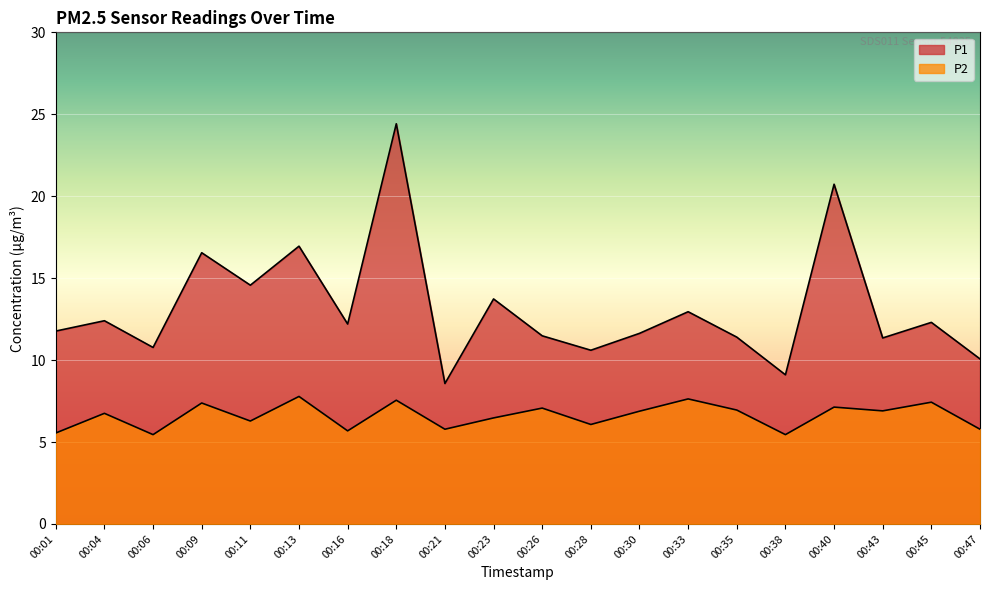

Reading right to left, what are all the values shown in this chart?

P1: 10.1	12.3	11.3	20.7	9.1	11.4	12.9	11.6	10.6	11.5	13.7	8.6	24.4	12.2	16.9	14.6	16.6	10.8	12.4	11.8
P2: 5.8	7.4	6.9	7.1	5.5	7.0	7.6	6.9	6.1	7.1	6.5	5.8	7.5	5.7	7.8	6.3	7.4	5.5	6.8	5.5